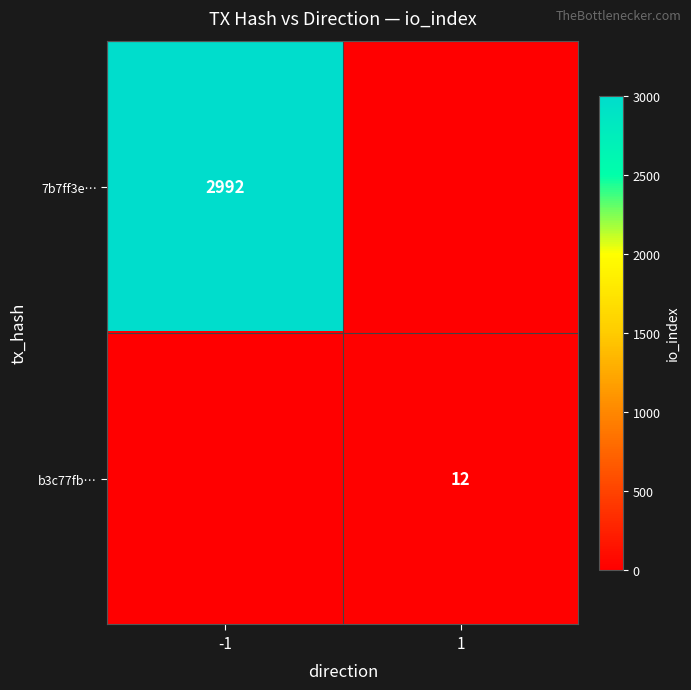

Count the number of categories in the chart.

2